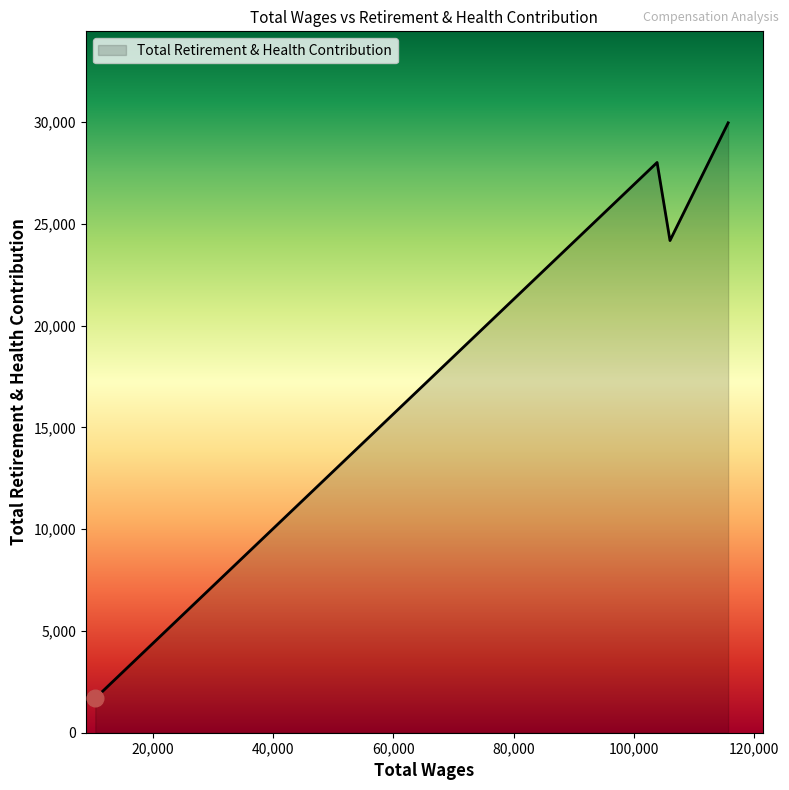

What is the difference between the maximum and second lowest values?

5783